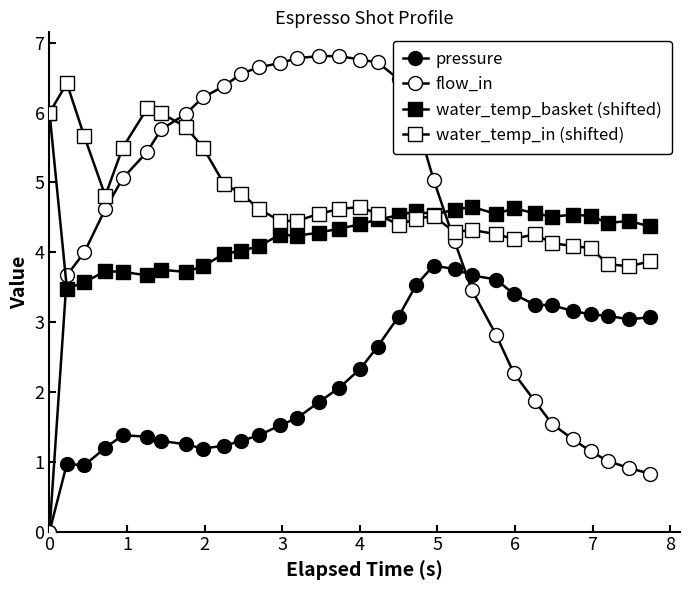

What is the lowest value of the water_temp_in (shifted) series?

3.8